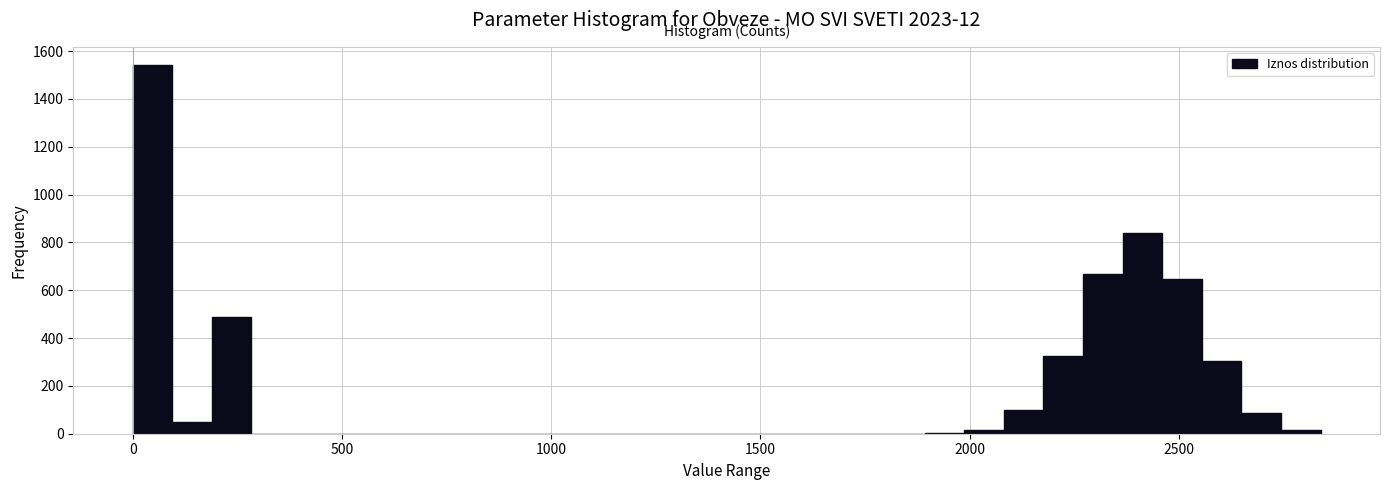

Read against the x-axis, roughly where is the centre of the tallest bar?

50